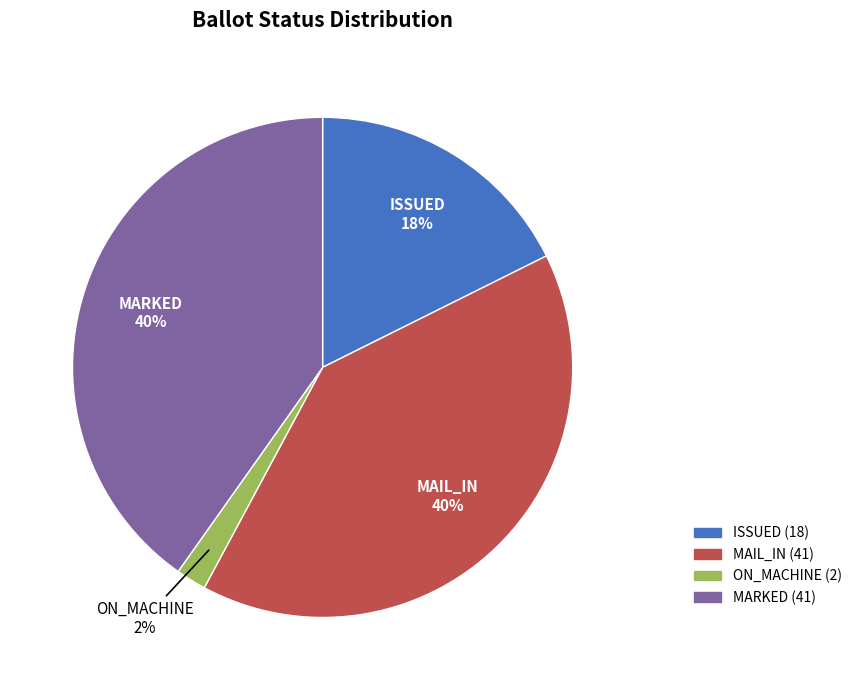

To the nearest percent, what is the average slice percentage?

25%